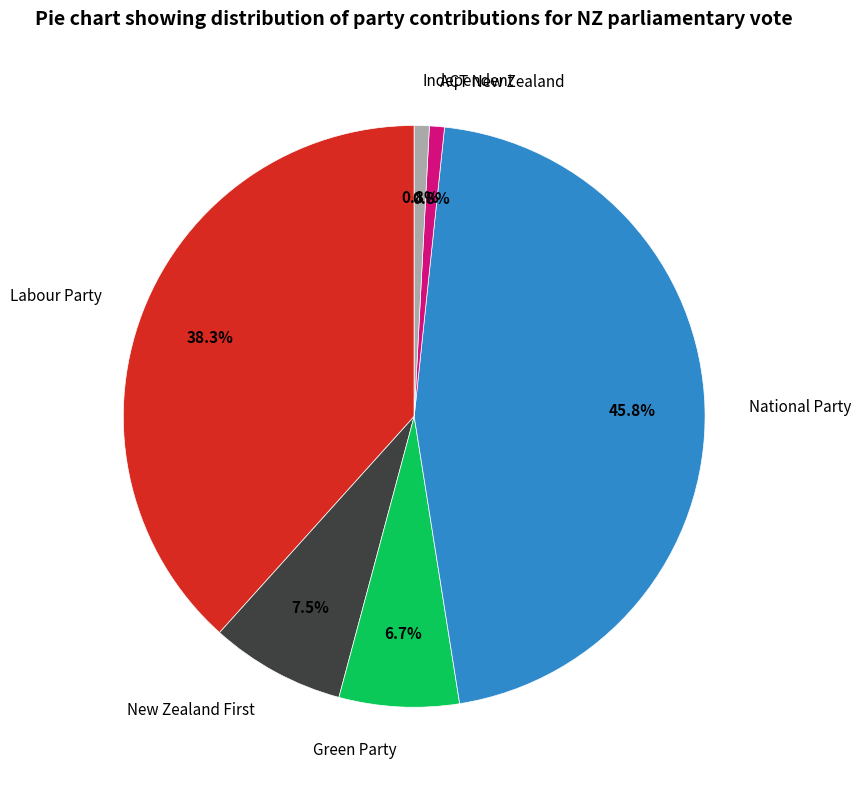

Which category has the biggest portion of the pie?

National Party